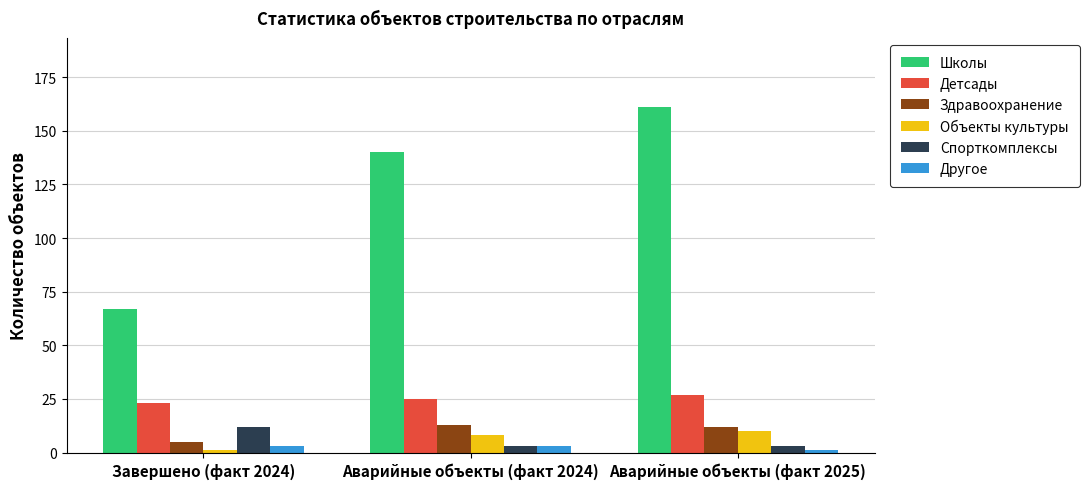

Where is Школы nearest to the value 114?

Аварийные объекты (факт 2024)